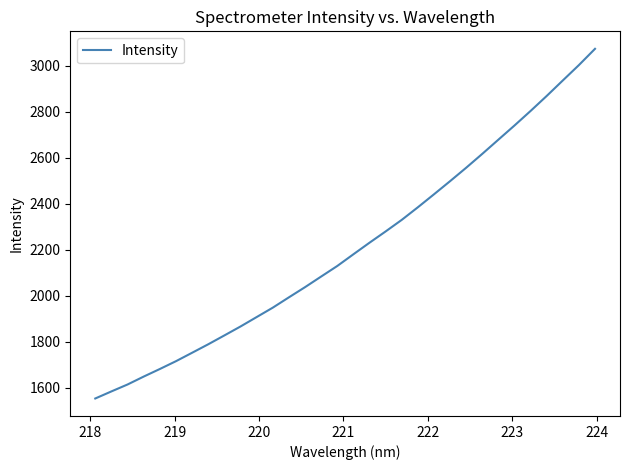

What is the maximum value shown in the chart?

3074.4